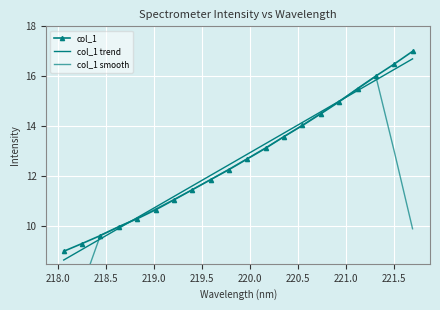

What is the sum of all col_1 smooth values?

237.9